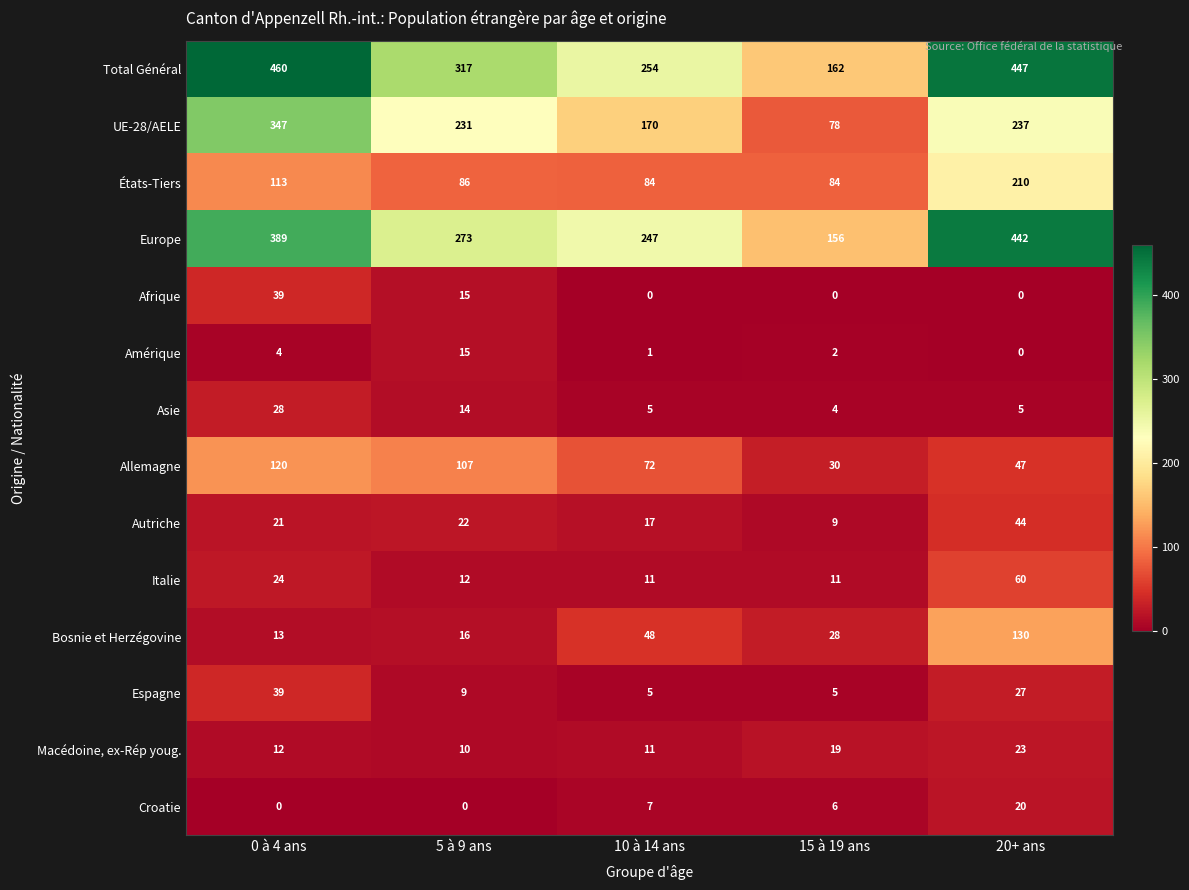

What is the difference between the maximum and minimum values in the Italie series?

49